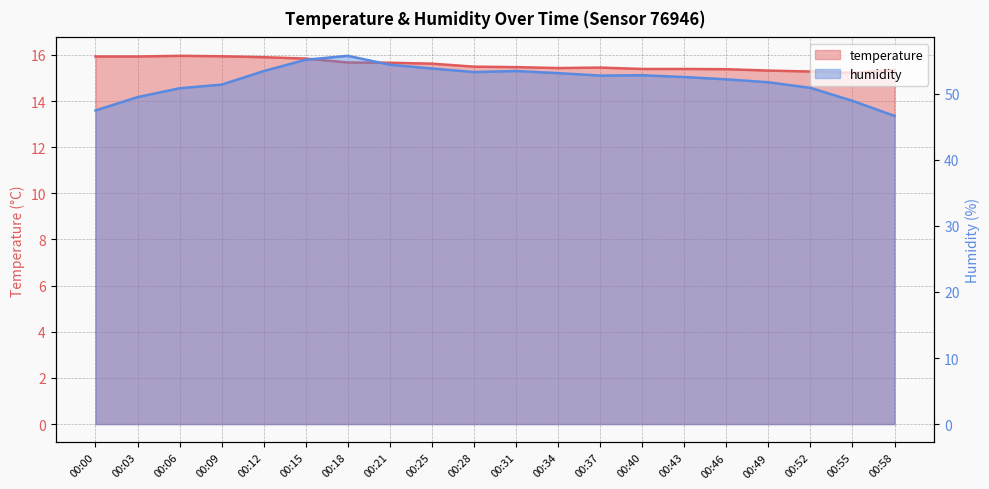

Between 00:09 and 00:43, which is larger?

00:09